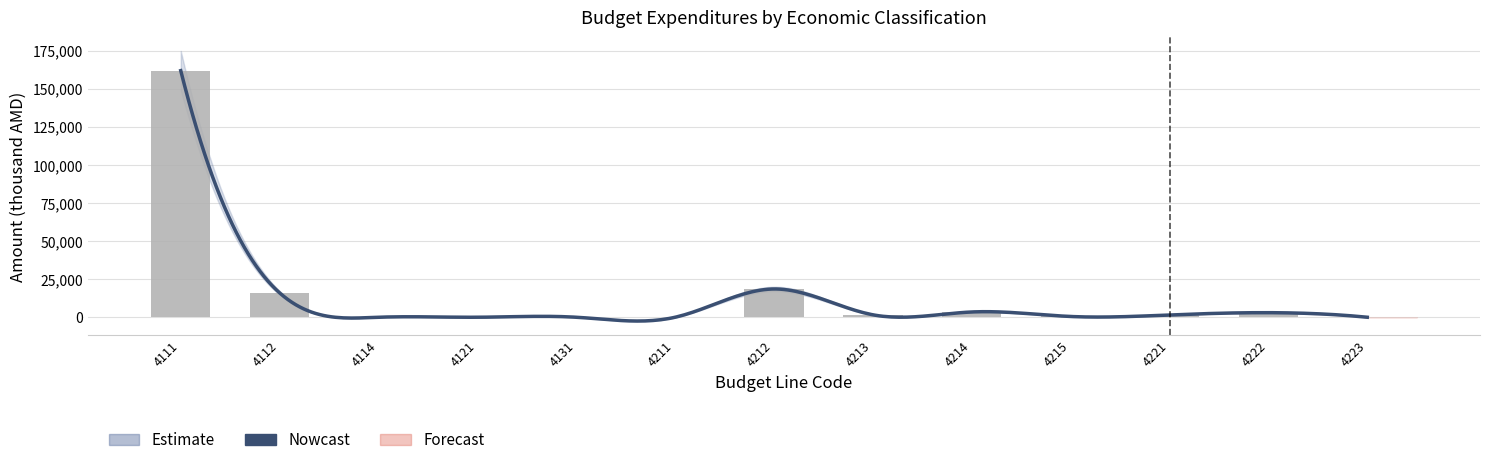

Rank the categories by value from highest to lowest.

4111, 4212, 4112, 4214, 4222, 4213, 4221, 4215, 4114, 4121, 4131, 4211, 4223